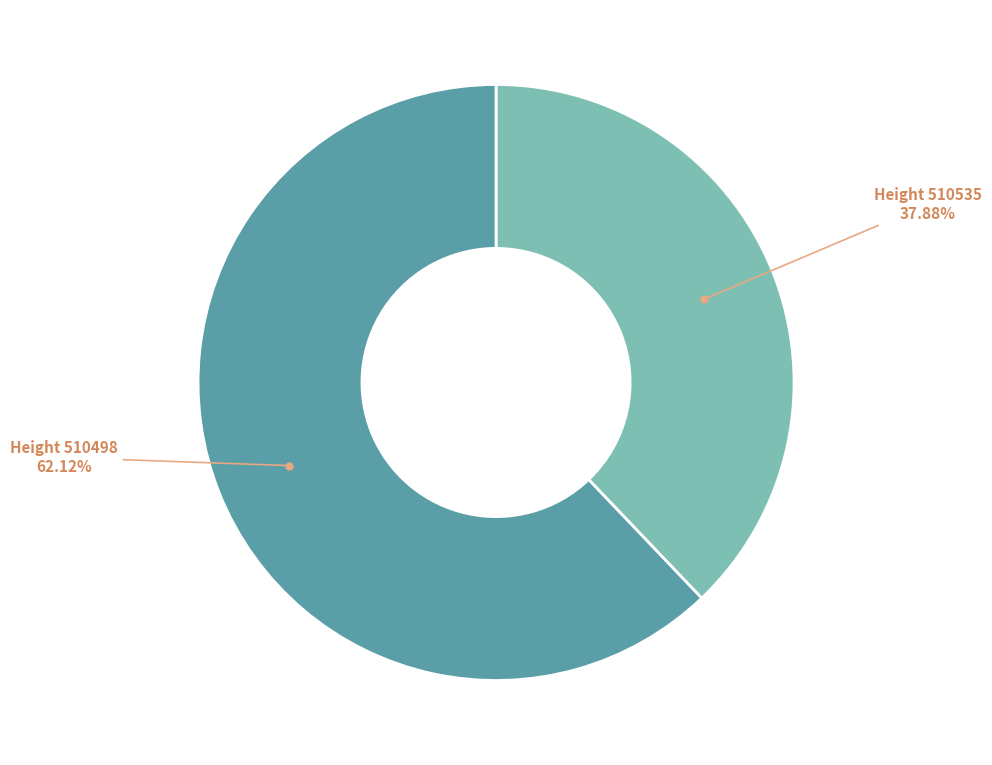

Does any single category account for the majority?

Yes